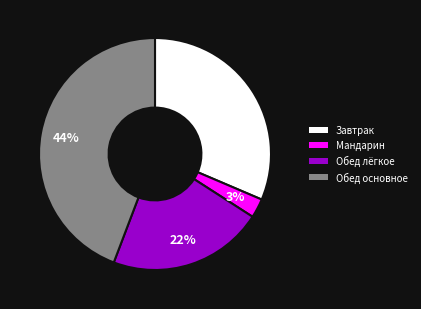

To the nearest percent, what is the average slice percentage?

25%